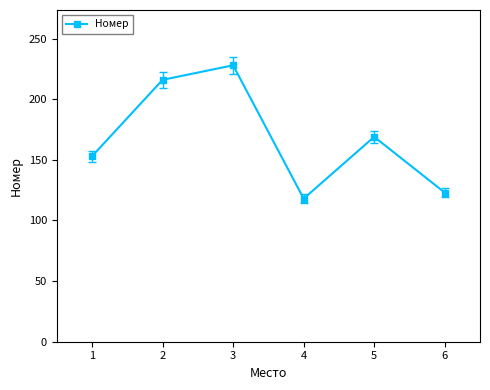

Is it true that the value at 5 is 74?

False